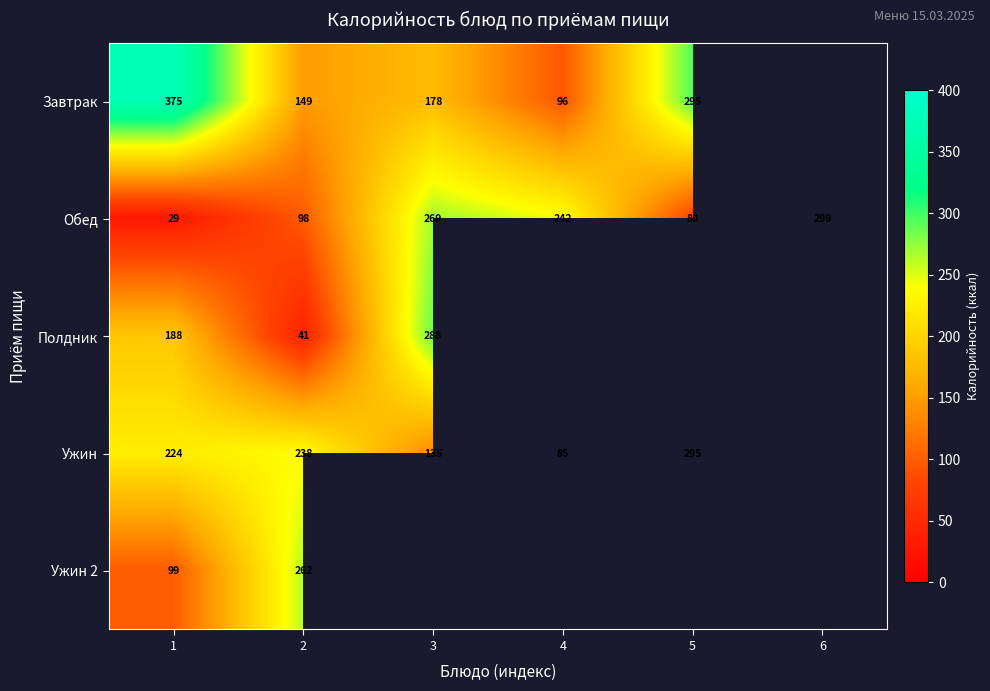

What is the sum of the Полдник values at 1 and 3?

476